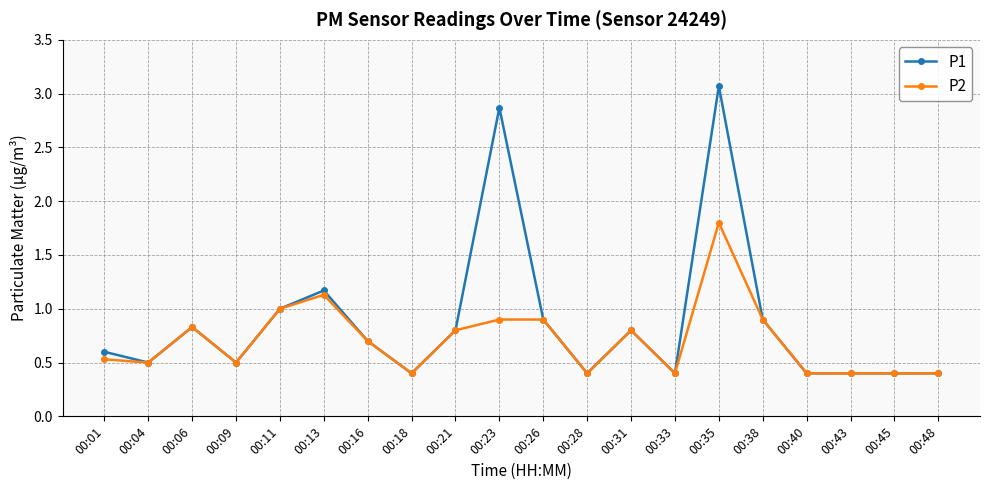

Which series has the largest range (max minus min)?

P1